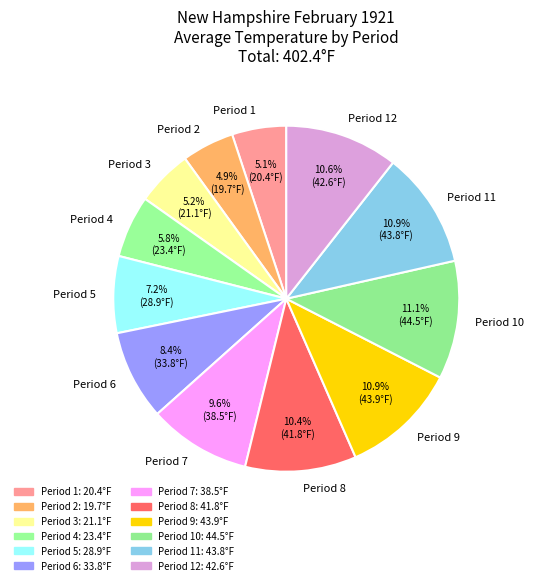

Does any single category account for the majority?

No